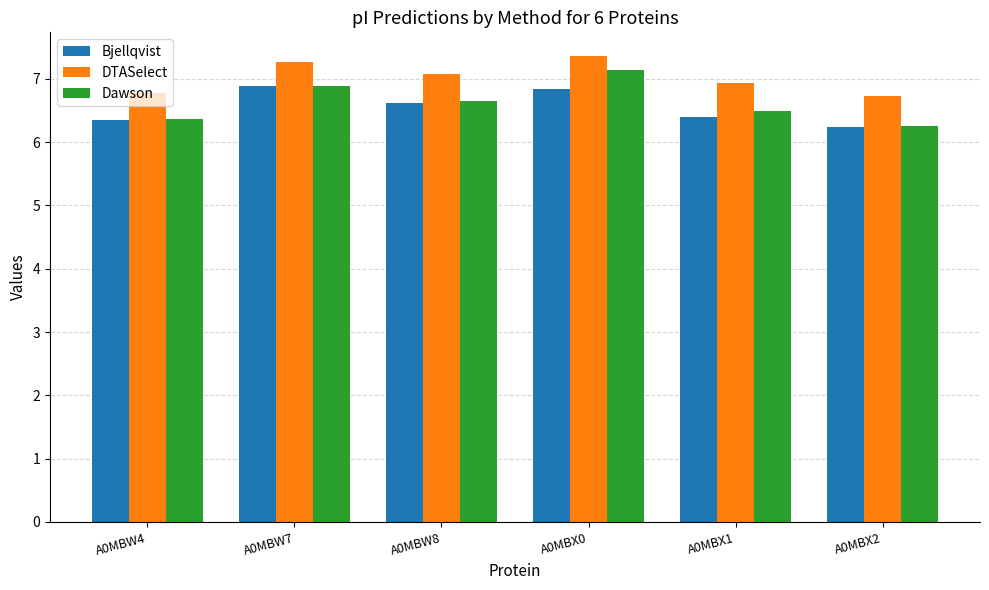

The Bjellqvist series shows 9.9 at A0MBW8. True or false?

False